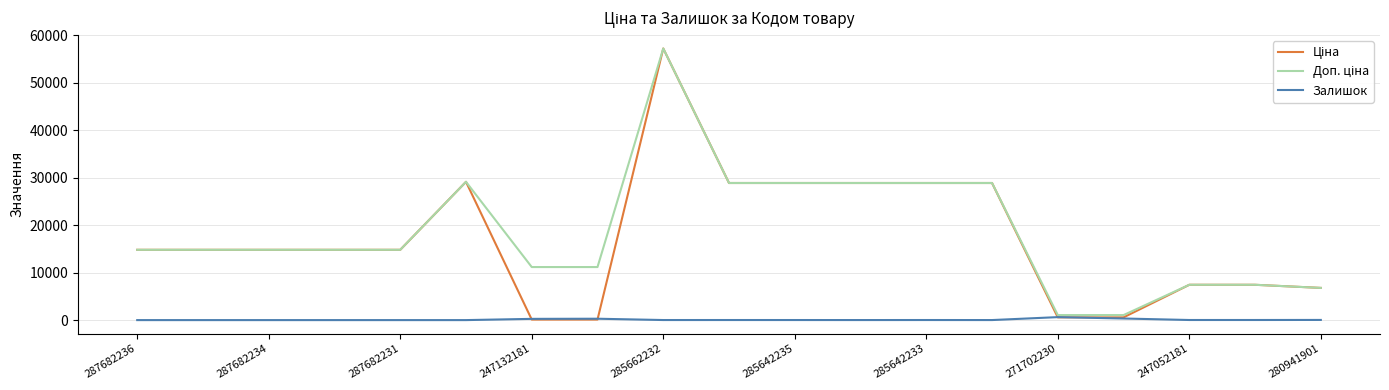

At how many categories does at least one series exceed 55534?

1